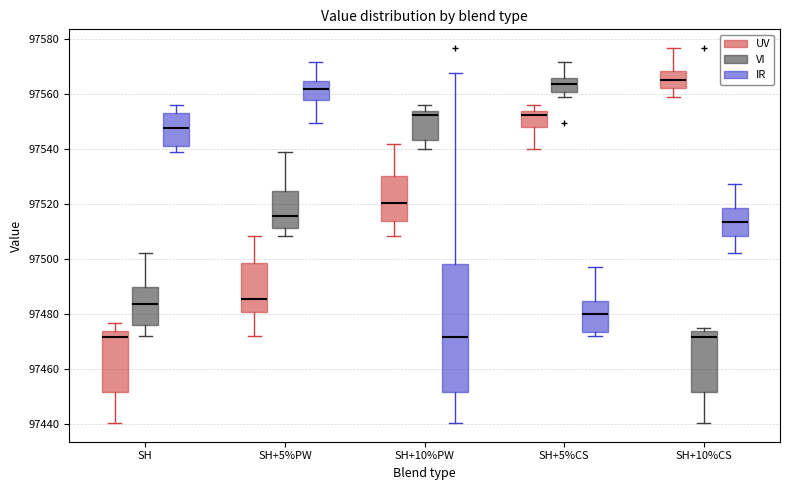

Which box is the tallest, from its lower edge to its upper edge?

SH+10%PW (IR)